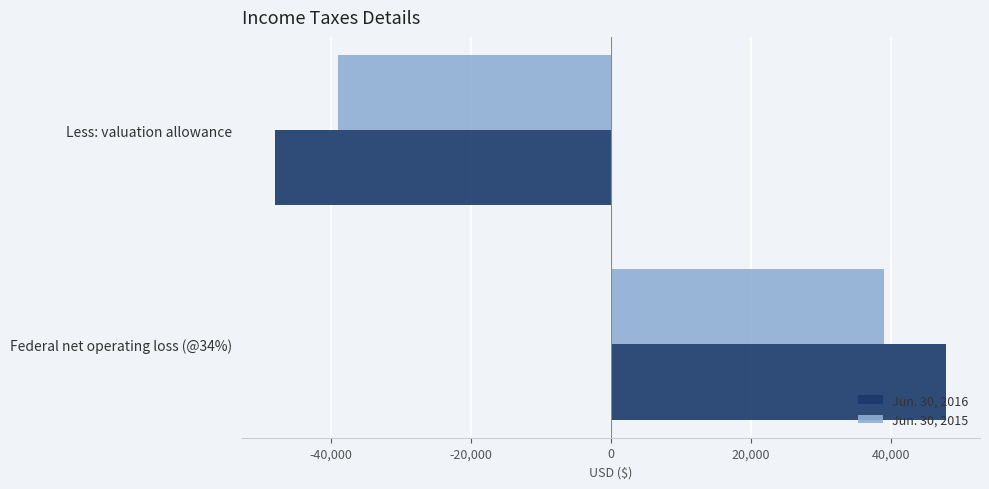

At which category is the sum across all series the highest?

Federal net operating loss (@34%)